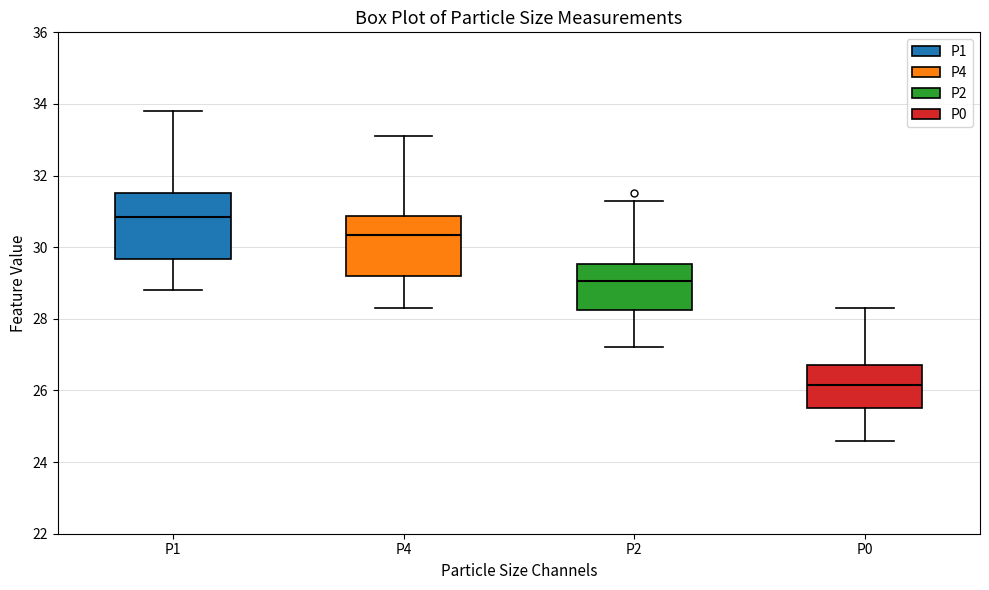

Reading left to right, read every box against the y-axis: the position of its median line, the range the box covers, and the ends of its whiskers. The values are not printed on the chart, so give them approximately, as read against the axis.

P1: median 30.8, box 29.6 to 31.6, whiskers 28.8 to 33.8
P4: median 30.4, box 29.2 to 30.8, whiskers 28.4 to 33.2
P2: median 29.0, box 28.2 to 29.6, whiskers 27.2 to 31.4
P0: median 26.2, box 25.6 to 26.8, whiskers 24.6 to 28.4